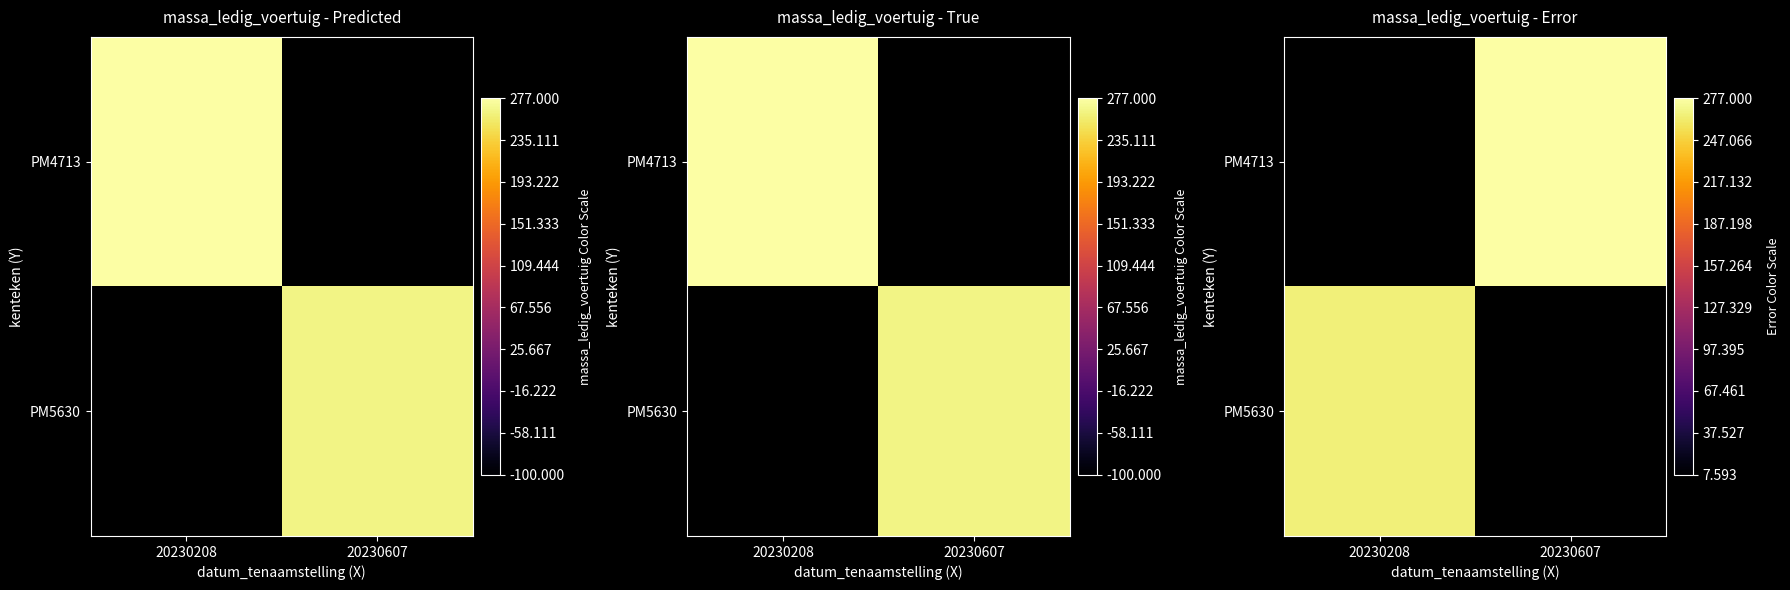

How many positive values does the PM5630 series have?

1